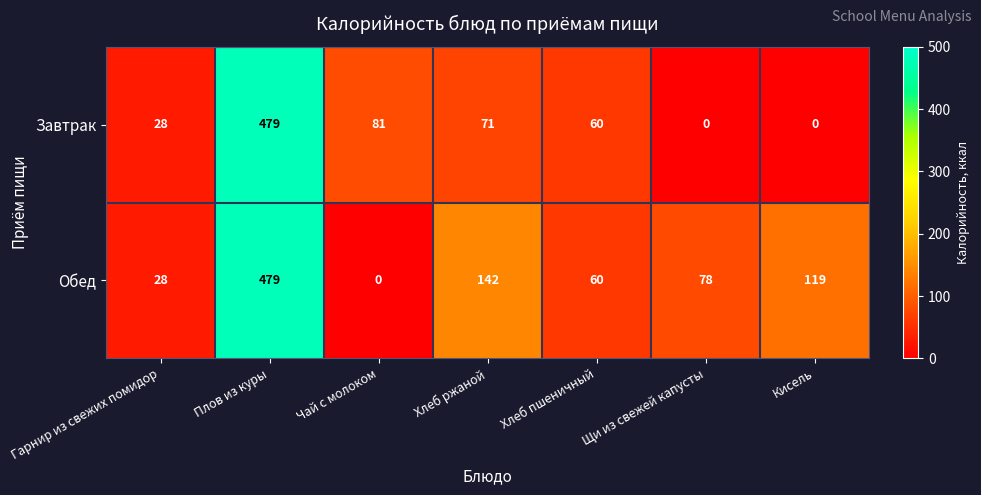

At Хлеб ржаной, list the series in order from smallest to largest.

Завтрак, Обед